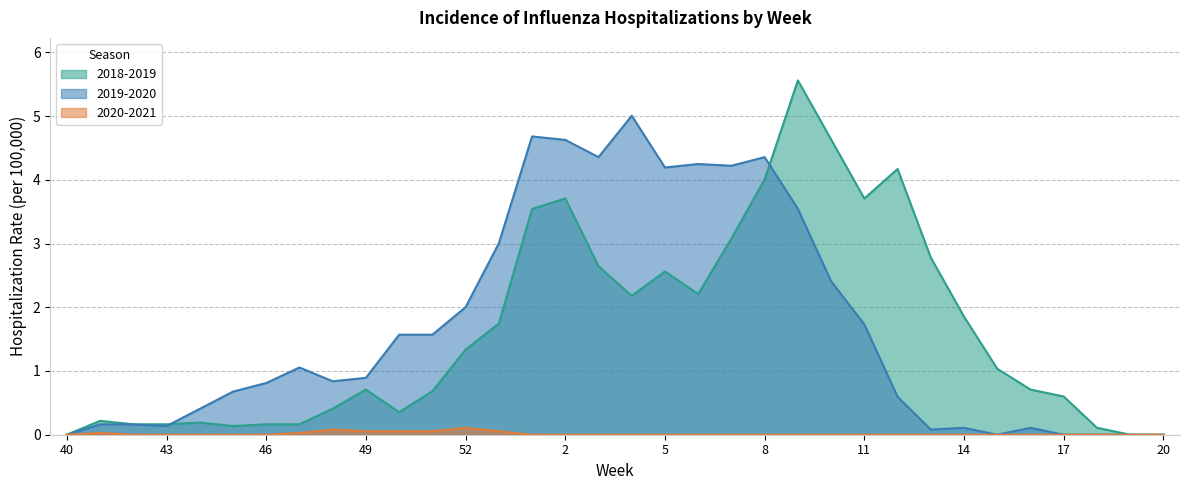

Rank the series at 20 from highest to lowest value.

2018-2019, 2019-2020, 2020-2021